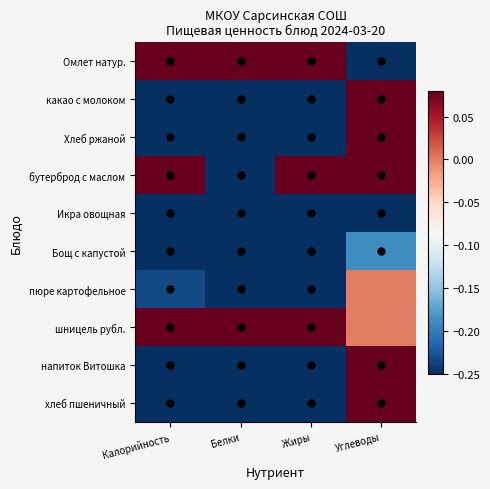

At how many categories does at least one series exceed 0?

4